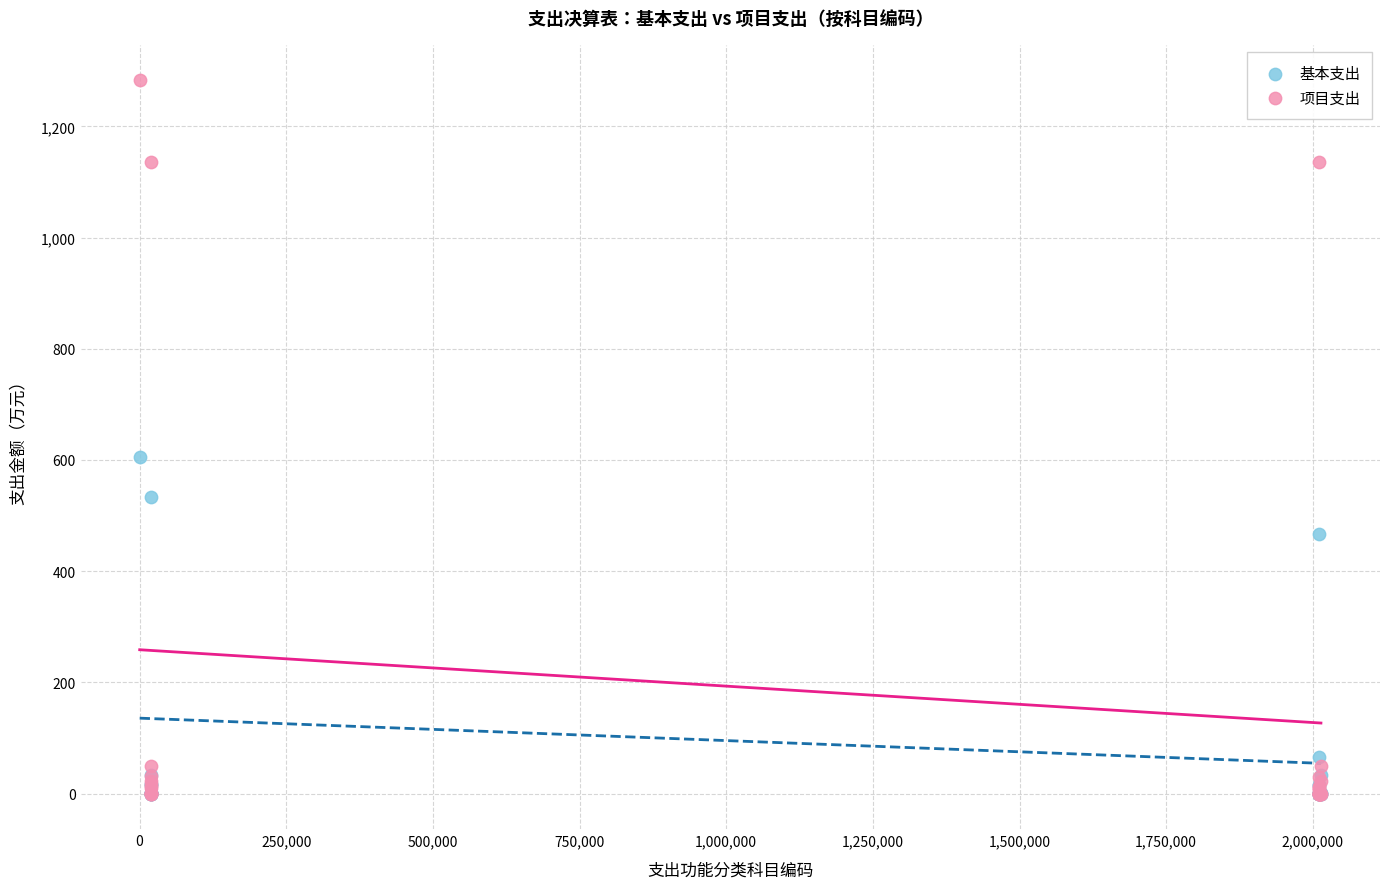

In the 基本支出 series, what Y value is closest to 302?

466.8